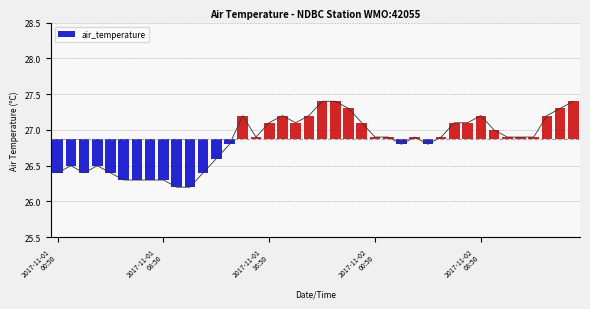

How many series are shown in this chart?

1